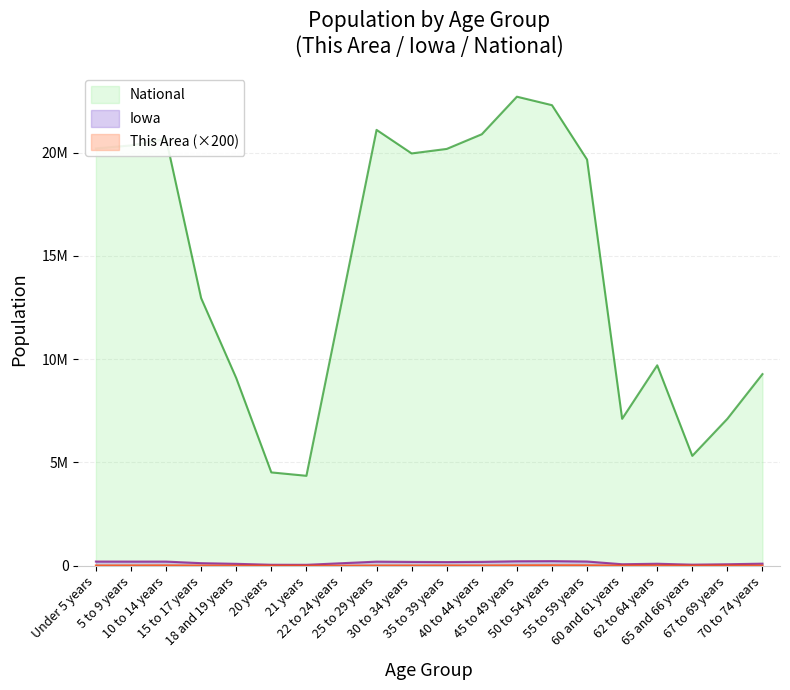

What is the highest value of the This Area series?

22000